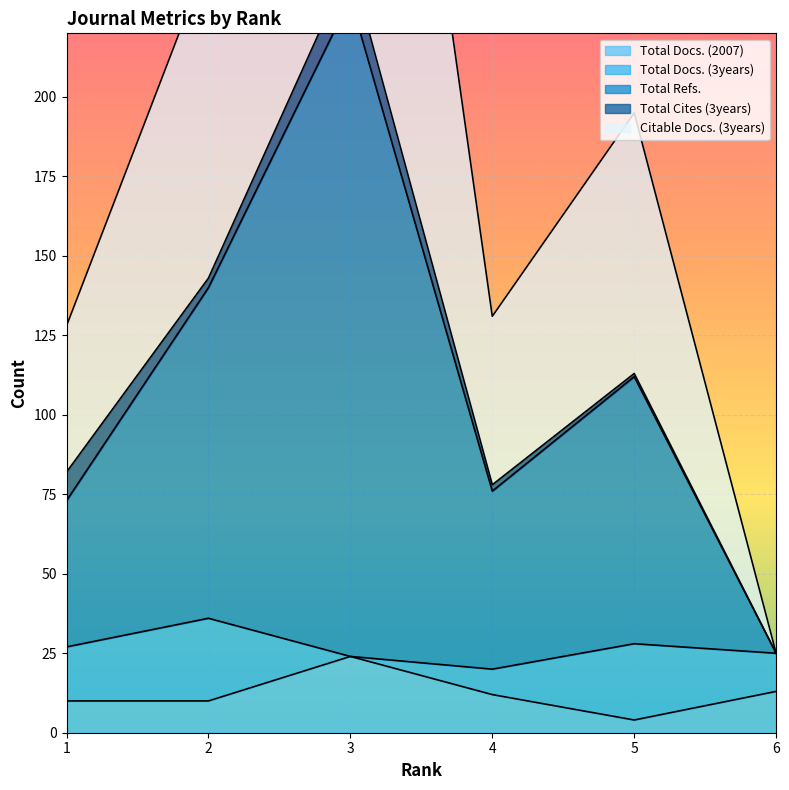

The Citable Docs. (3years) series shows 10 at 6. True or false?

False